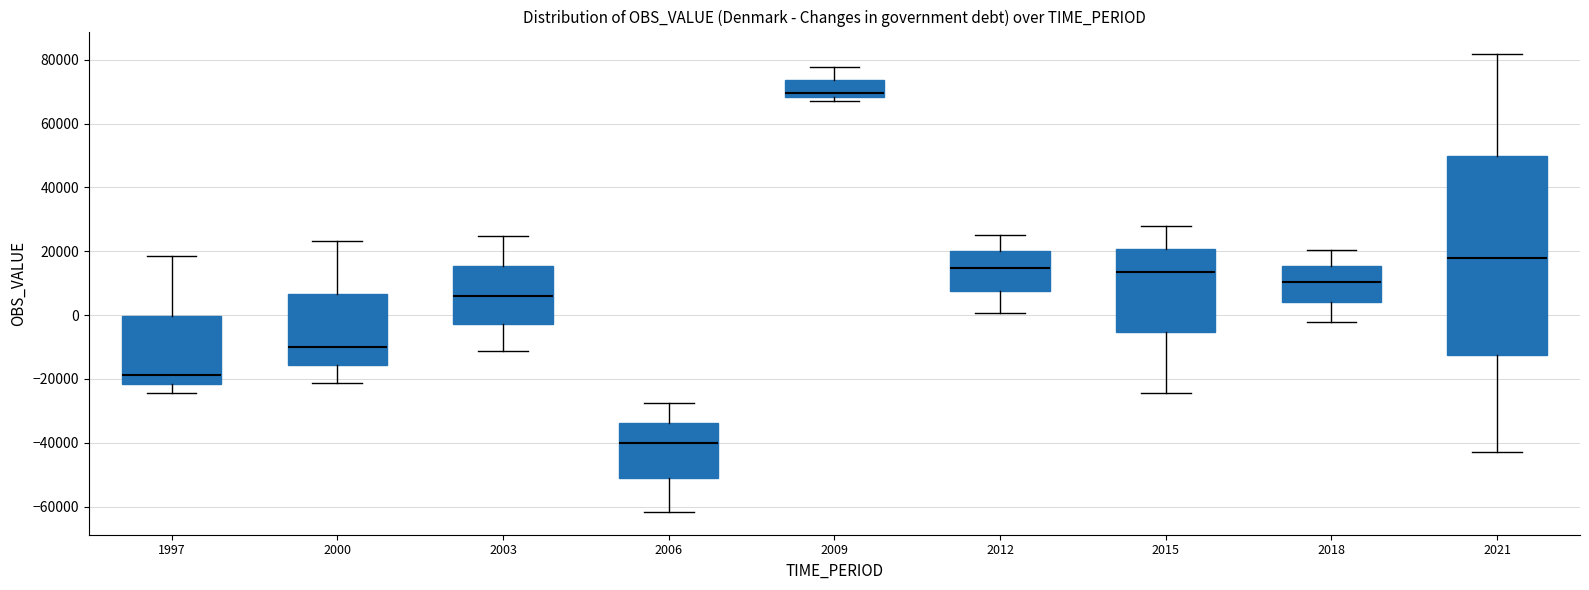

Where does the median line of the box at x = 1997 sit on the y-axis? The values are not printed on the chart, so give them approximately, as read against the axis.

-18000